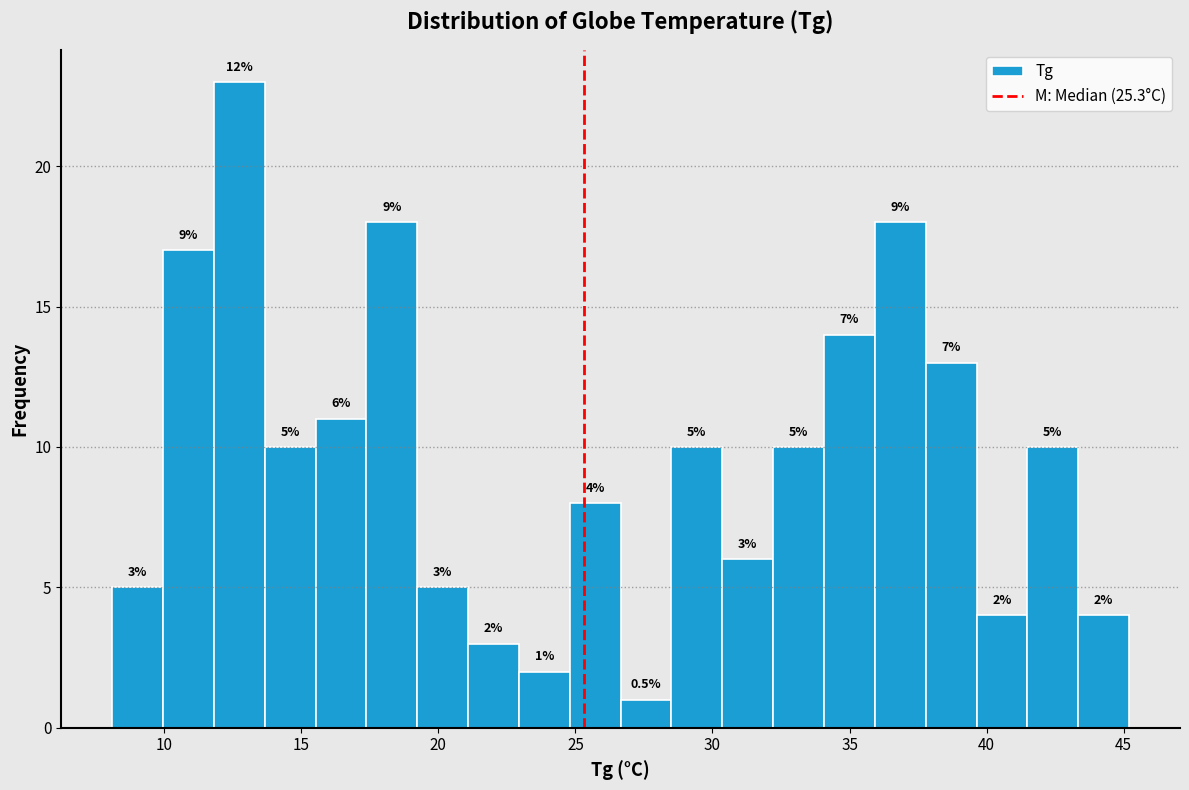

Around what value on the x-axis is the tallest bar? Give the approximate position of its centre, as read against the axis.

12.5